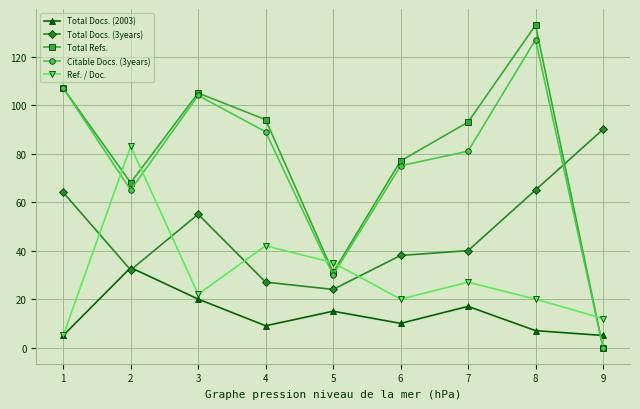

How many times do Ref. / Doc. and Citable Docs. (3years) cross each other?

5